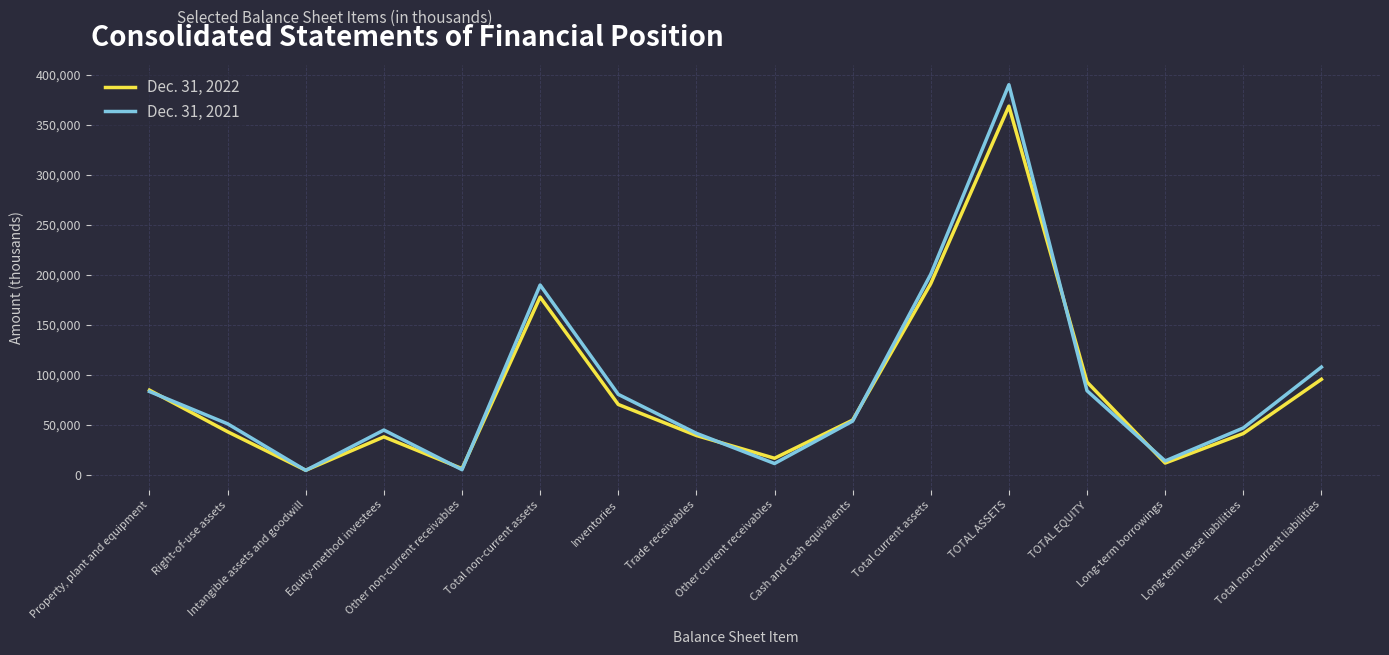

Count the number of categories in the chart.

16